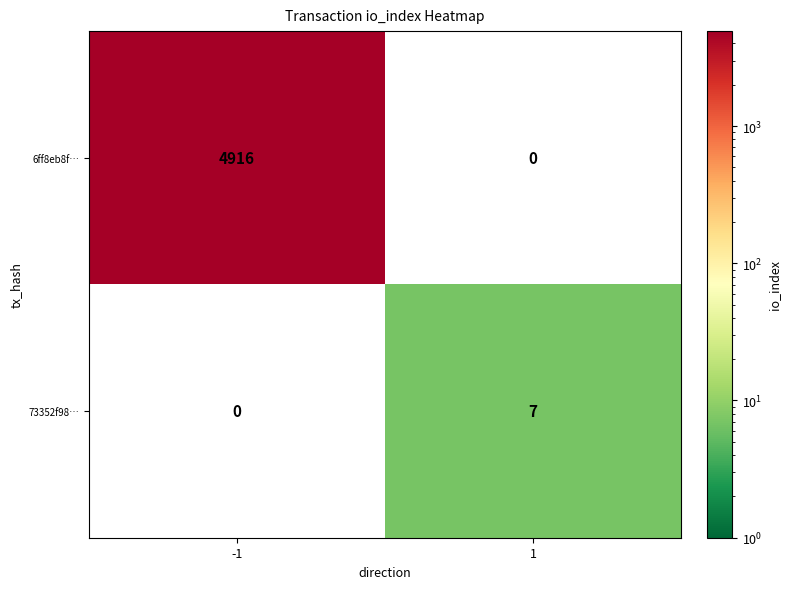

Reading left to right, extract all data points from this chart.

6ff8eb8f…: -1=4916	1=0
73352f98…: -1=0	1=7